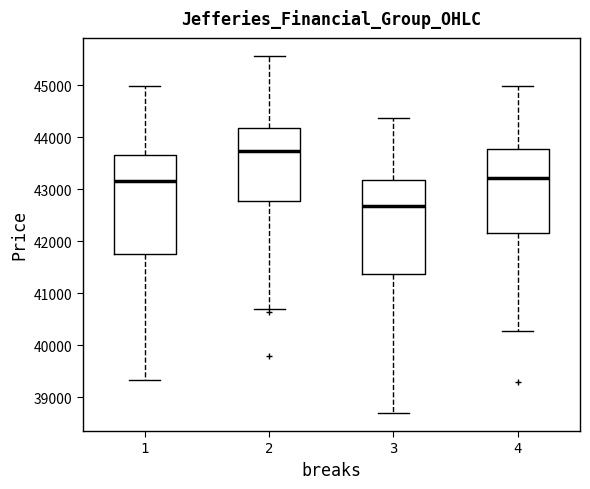

Where is the upper edge of the box at x = 2 on the y-axis? The values are not printed on the chart, so give them approximately, as read against the axis.

44200